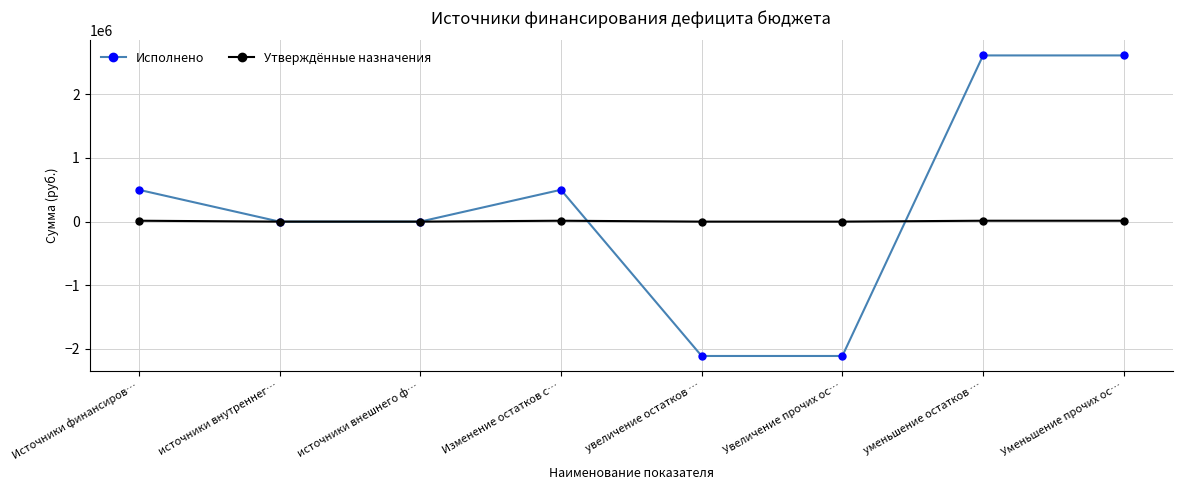

What is the difference between the Исполнено values at Источники финансиров… and источники внешнего ф…?

500000.0